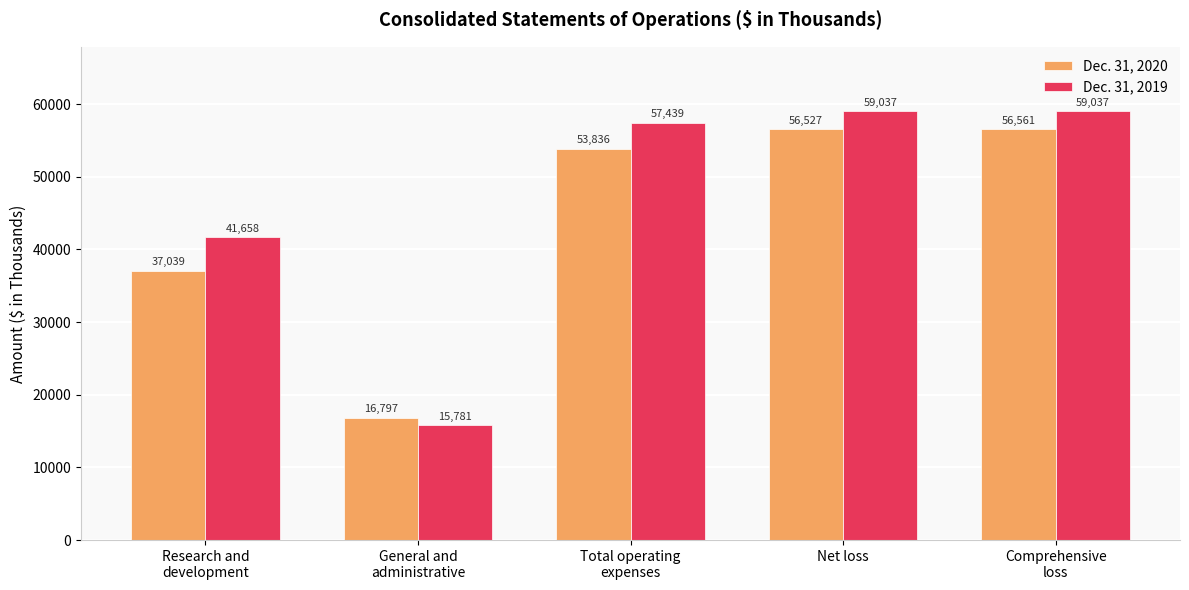

Reading left to right, what are all the values shown in this chart?

Dec. 31, 2020: Research and
development=37039	General and
administrative=16797	Total operating
expenses=53836	Net loss=56527	Comprehensive
loss=56561
Dec. 31, 2019: Research and
development=41658	General and
administrative=15781	Total operating
expenses=57439	Net loss=59037	Comprehensive
loss=59037